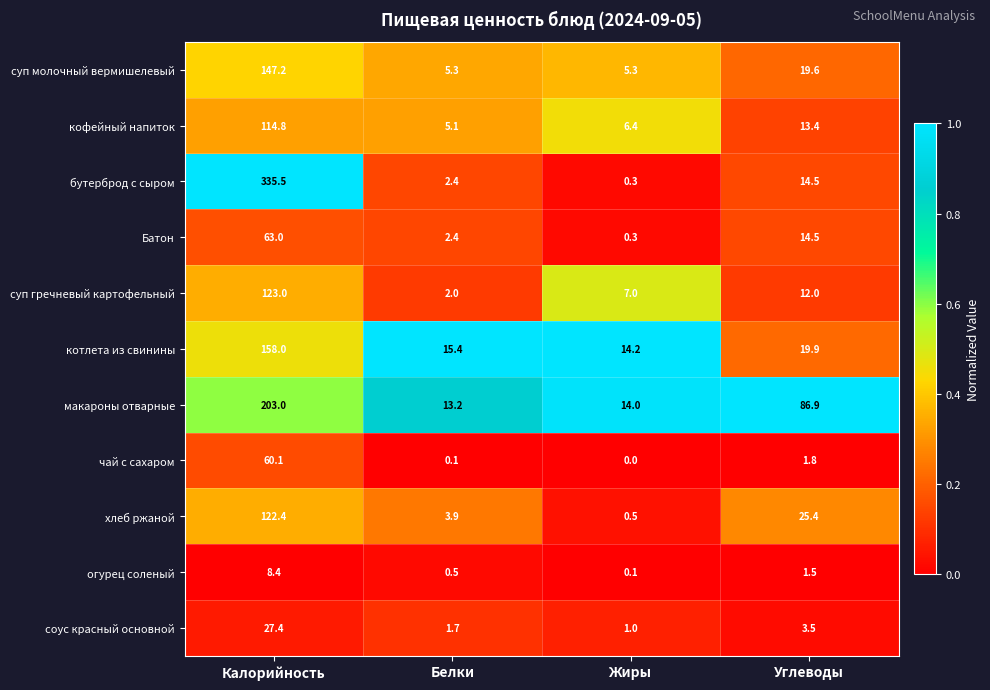

Rank the series by their maximum value, from lowest to highest.

огурец соленый, соус красный основной, чай с сахаром, Батон, кофейный напиток, хлеб ржаной, суп гречневый картофельный, суп молочный вермишелевый, котлета из свинины, макароны отварные, бутерброд с сыром